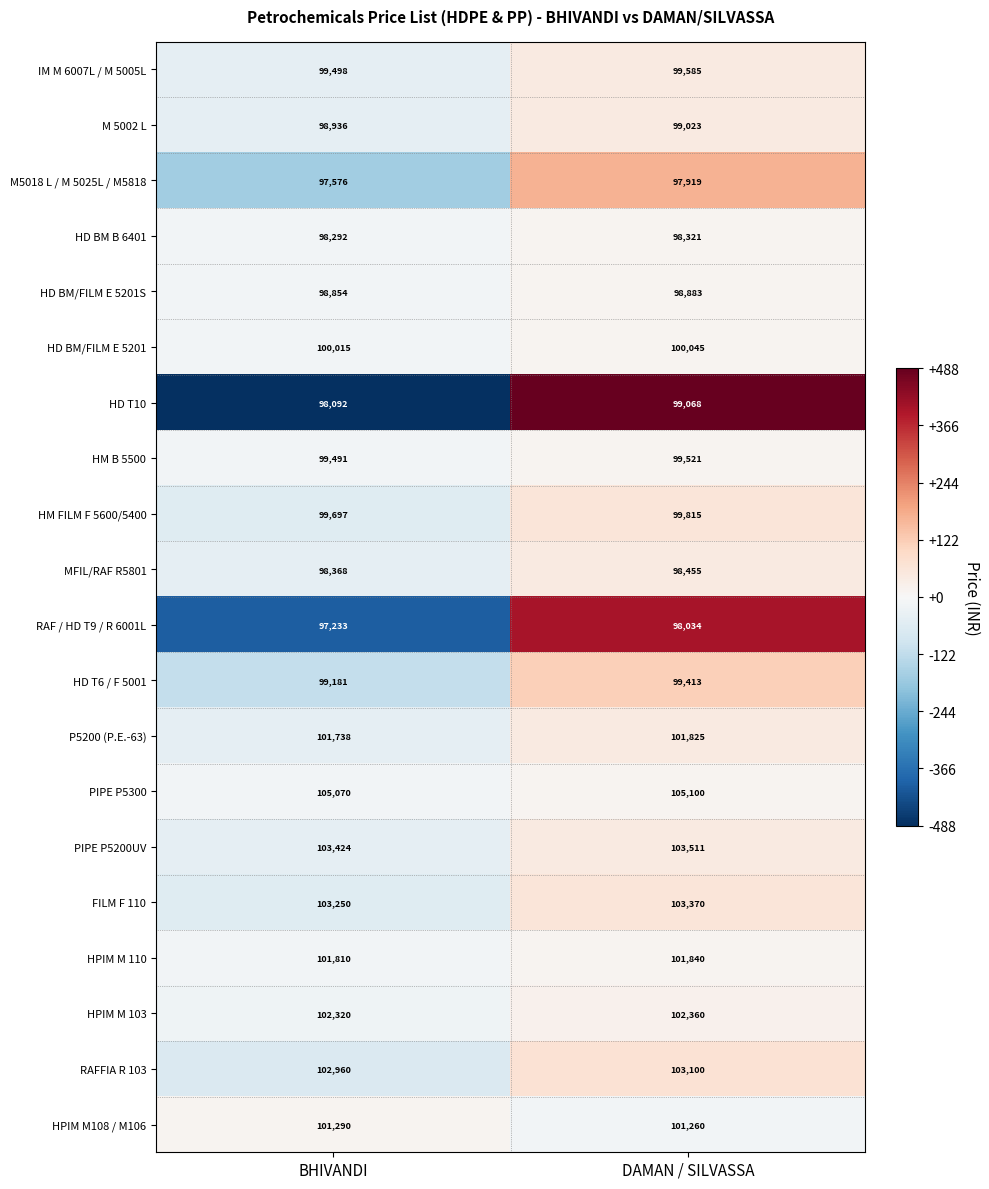

Rank the series by their maximum value, from lowest to highest.

M5018 L / M 5025L / M5818, RAF / HD T9 / R 6001L, HD BM B 6401, MFIL/RAF R5801, HD BM/FILM E 5201S, M 5002 L, HD T10, HD T6 / F 5001, HM B 5500, IM M 6007L / M 5005L, HM FILM F 5600/5400, HD BM/FILM E 5201, HPIM M108 / M106, P5200 (P.E.-63), HPIM M 110, HPIM M 103, RAFFIA R 103, FILM F 110, PIPE P5200UV, PIPE P5300